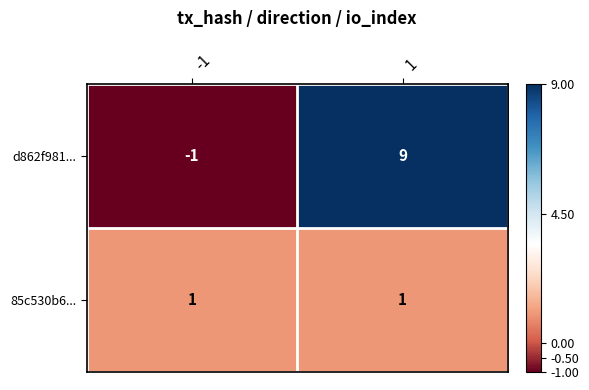

At -1, list the series in order from largest to smallest.

85c530b6..., d862f981...